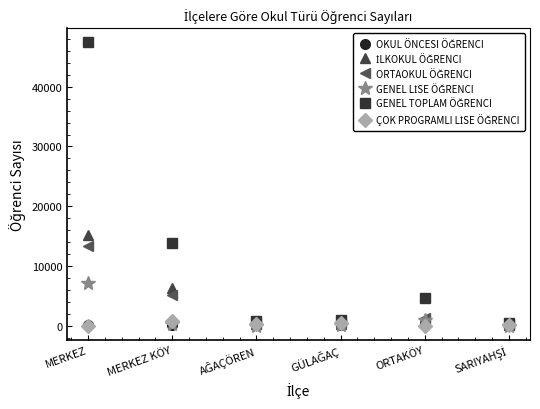

Which label corresponds to the largest value in the chart?

MERKEZ